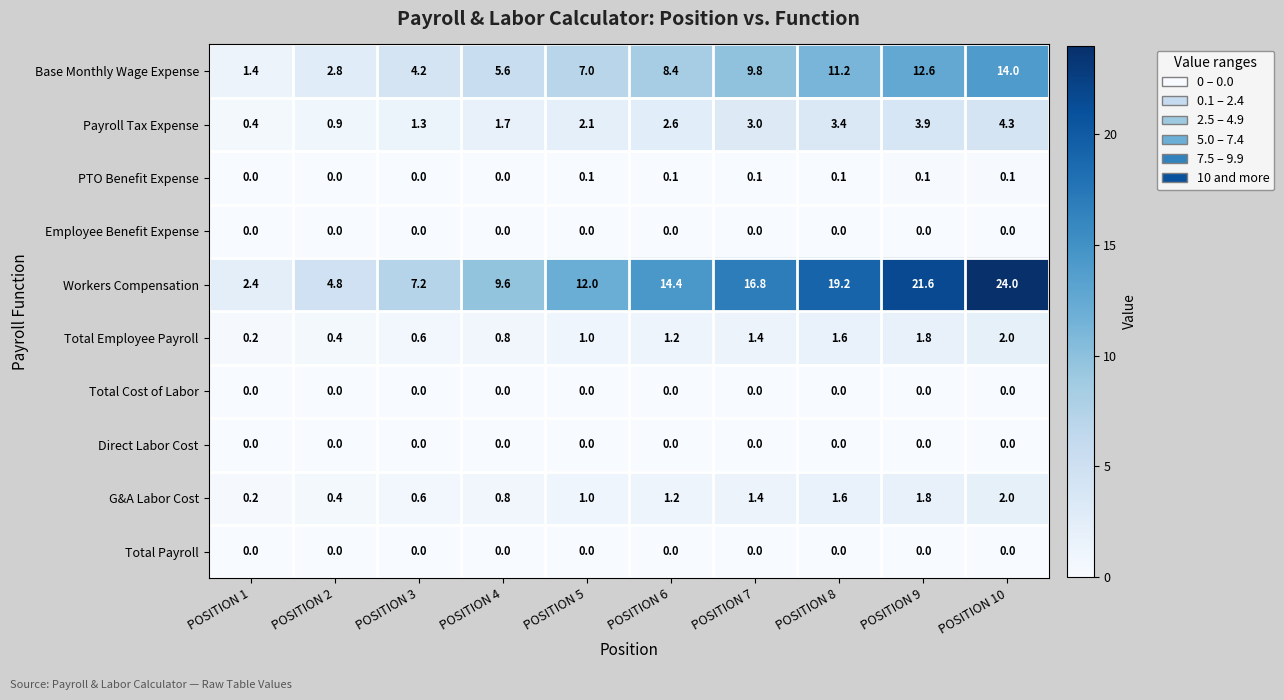

At which category is the sum across all series the highest?

POSITION 10